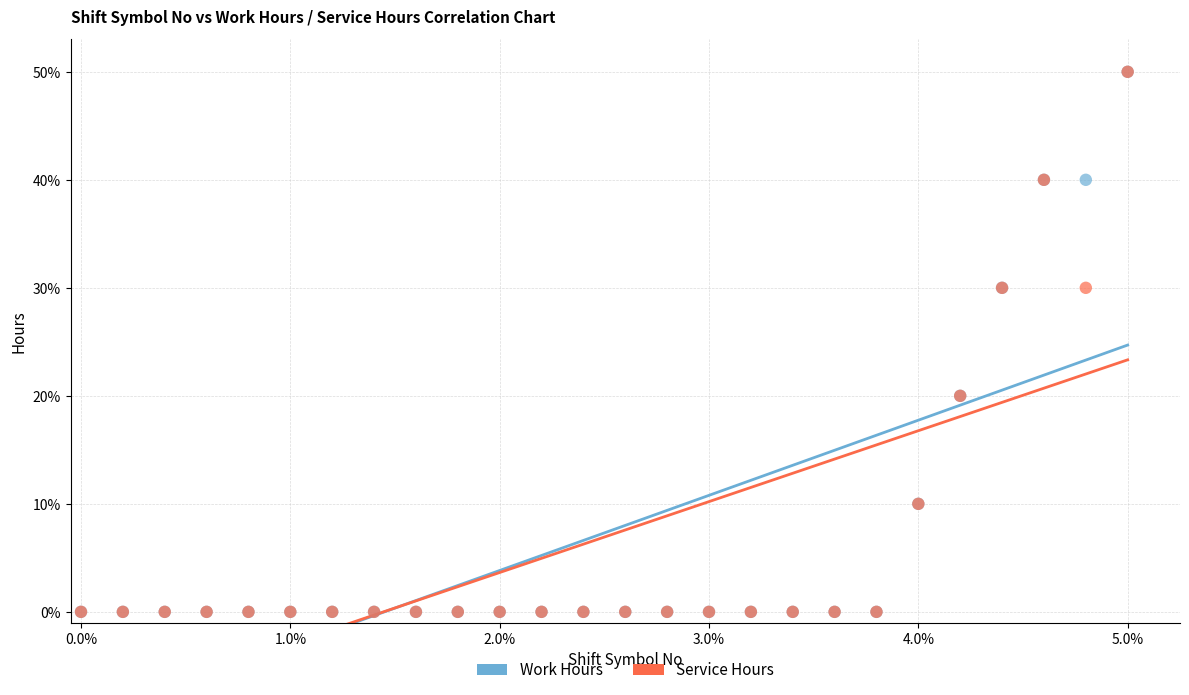

What are all the series names shown in the legend?

Work Hours, Service Hours